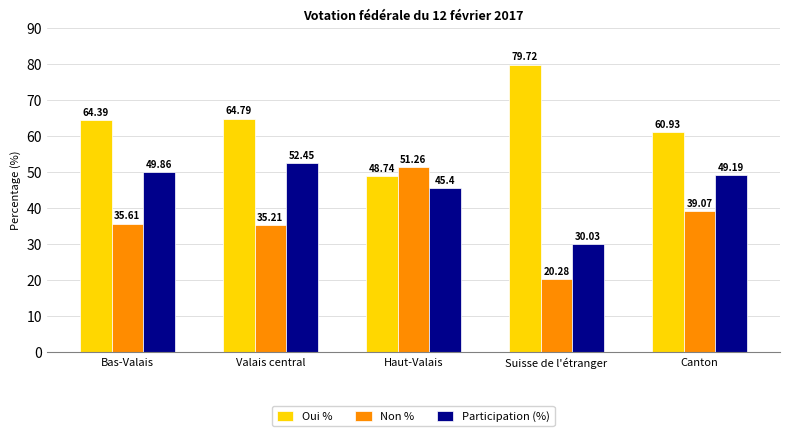

What is the label of the 5th bar from the left?

Canton